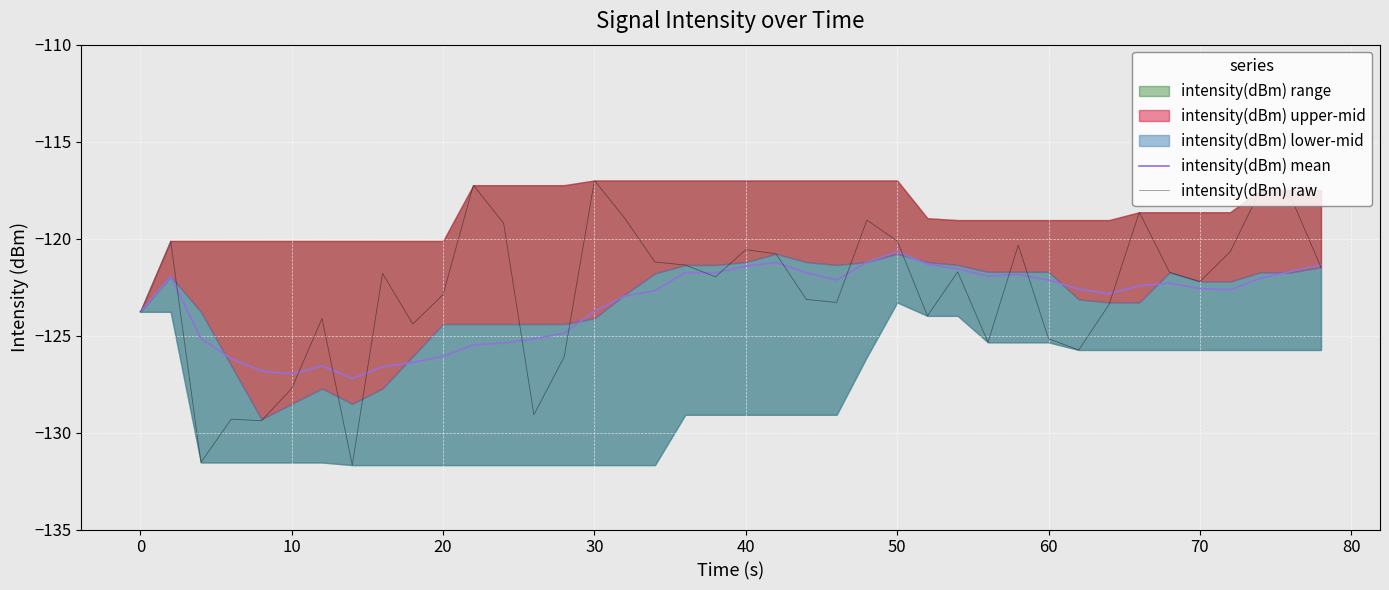

What is the value of the intensity(dBm) raw point at the 38th from the left?

-117.5